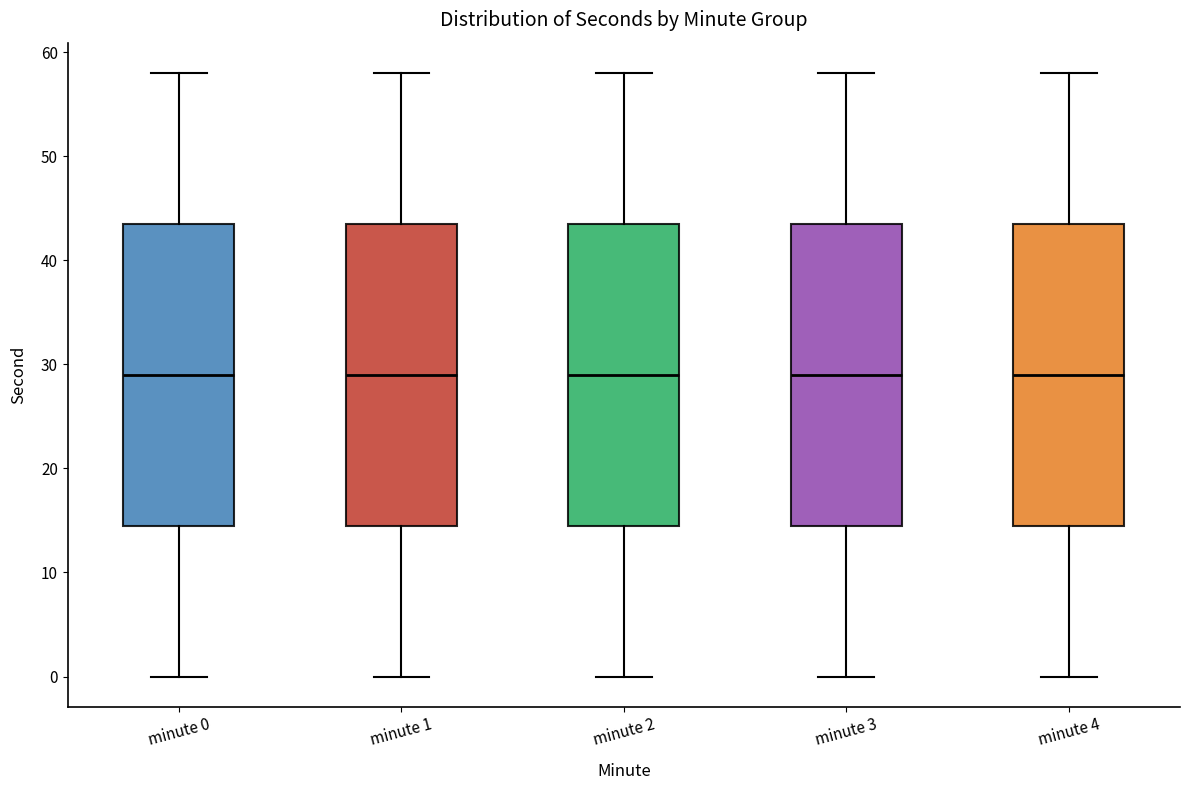

Where is the upper edge of the box for minute 4 on the y-axis? The values are not printed on the chart, so give them approximately, as read against the axis.

44